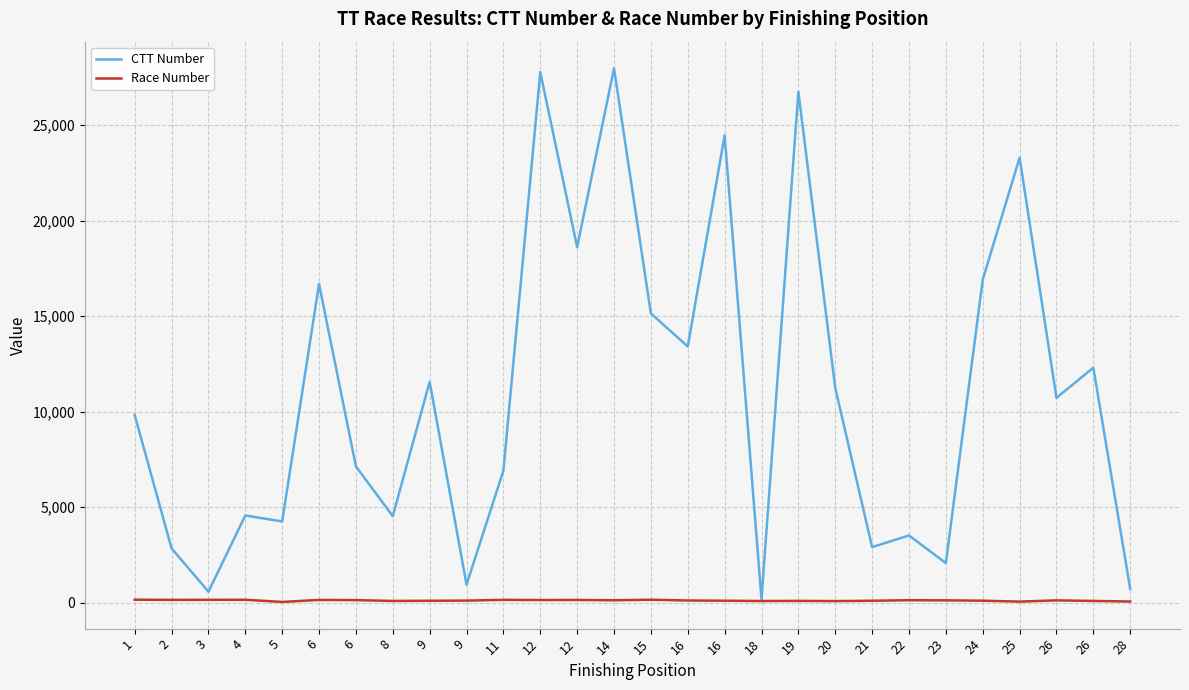

What are all the series names shown in the legend?

CTT Number, Race Number